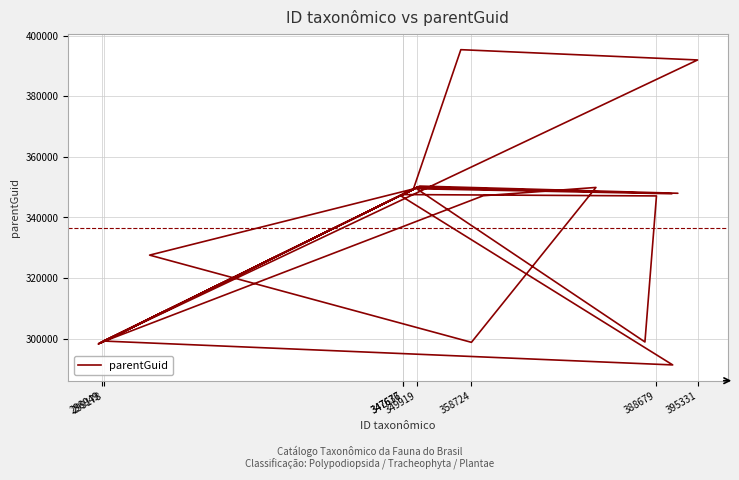

Reading right to left, list all the values displayed in this chart.

348588	347089	349301	395354	391955	298832	349691	348876	298439	298863	349942	349478	298439	298183	347635	350046	347790	349442	298863	347072	347522	350325	347953	349727	349914	298863	298439	347138	349871	298740	327531	349478	347138	349942	299162	291280	347138	347770	349426	347635